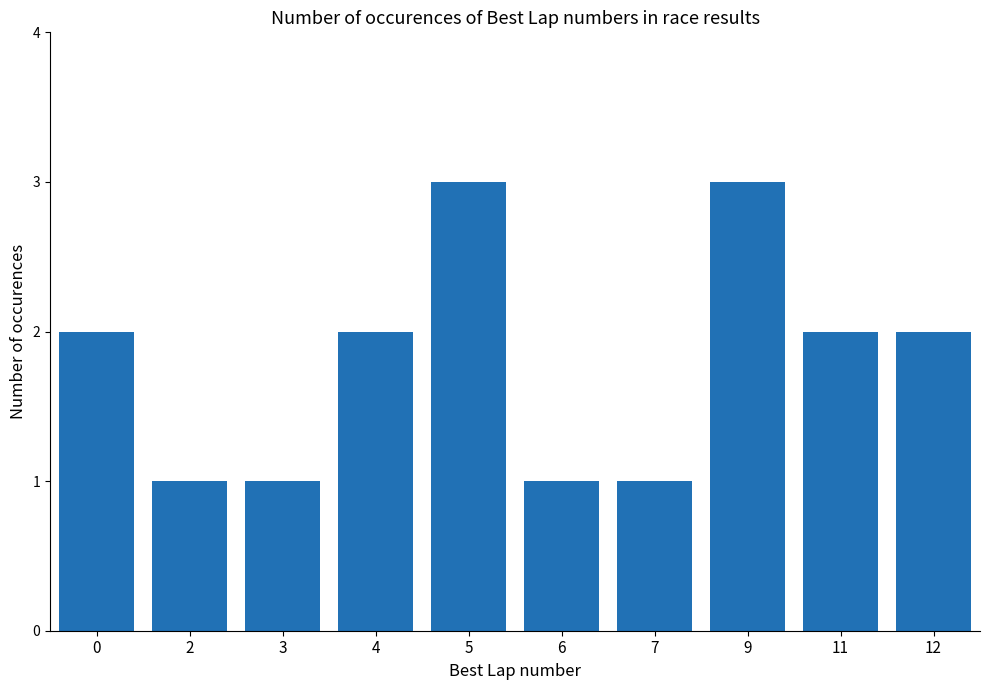

What is the value of the 4th bar from the left?

2